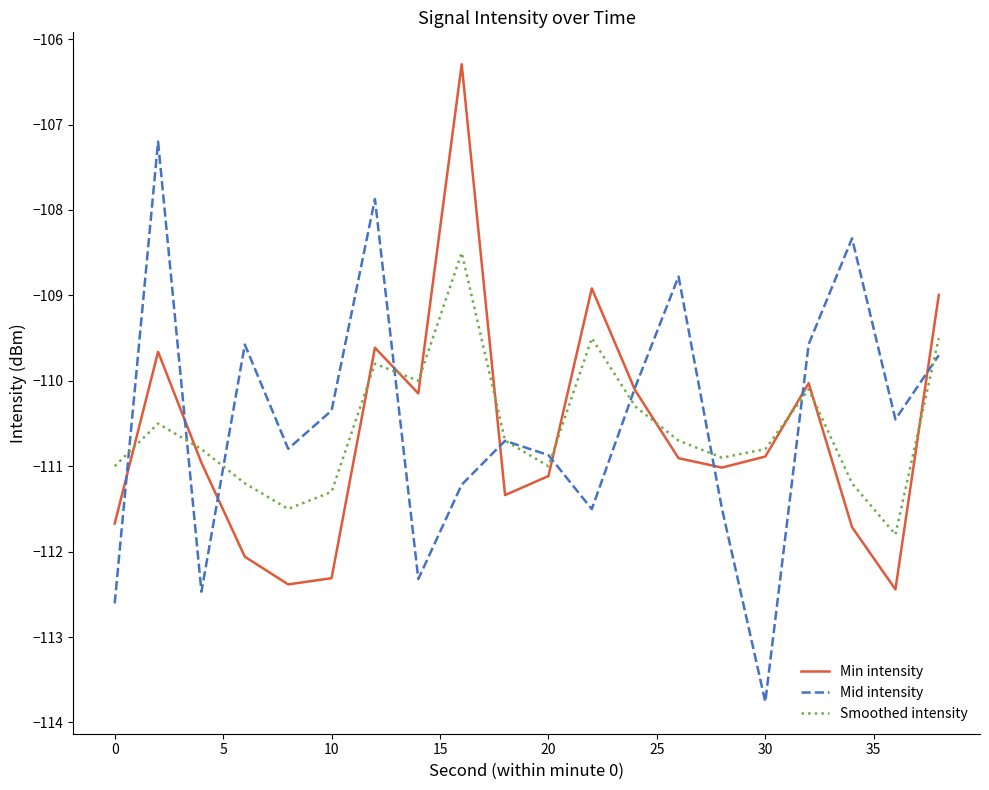

Rank the series by their maximum value, from lowest to highest.

Smoothed intensity, Mid intensity, Min intensity